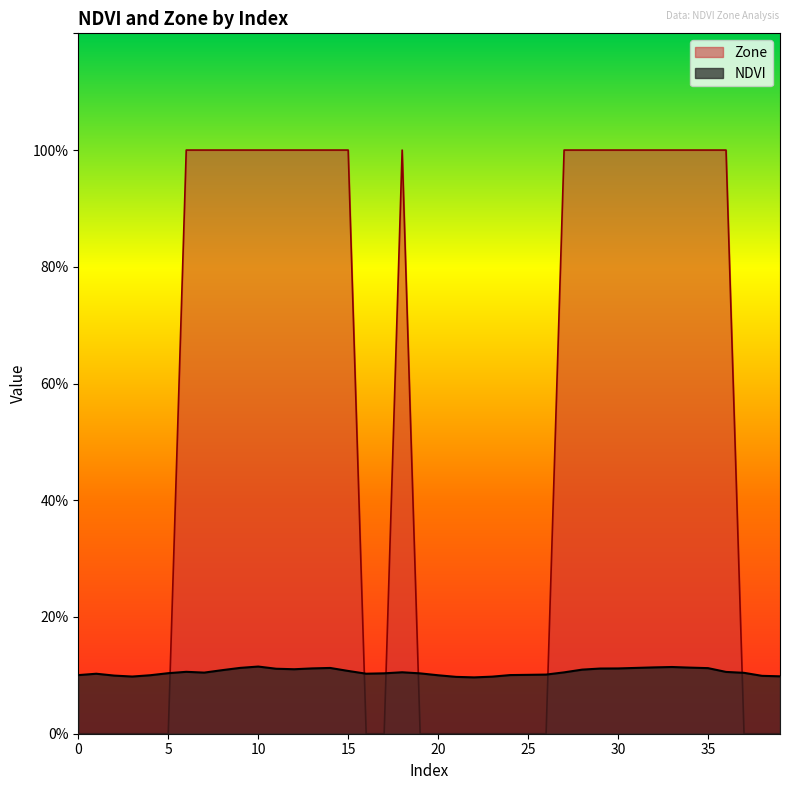

How many interior local valleys does the NDVI series have?

5